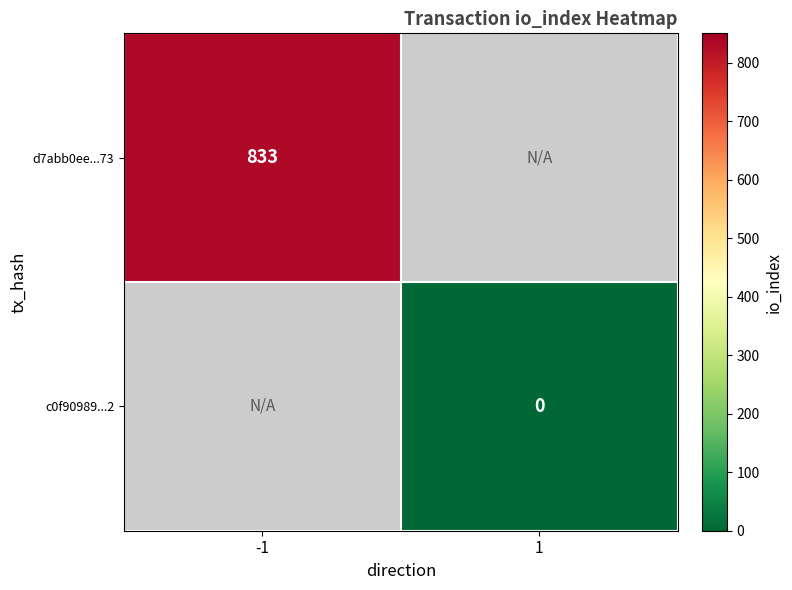

True or false: d7abb0ee...73 has a value of 833 at -1.

True